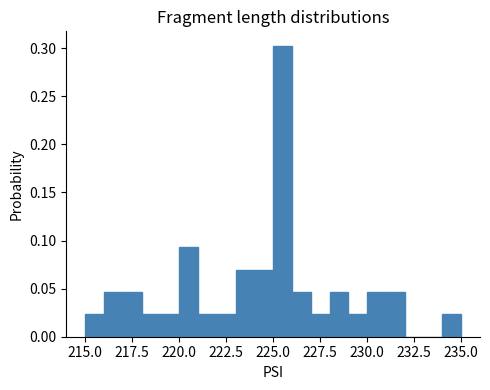

Around what value on the x-axis is the tallest bar? Give the approximate position of its centre, as read against the axis.

225.5